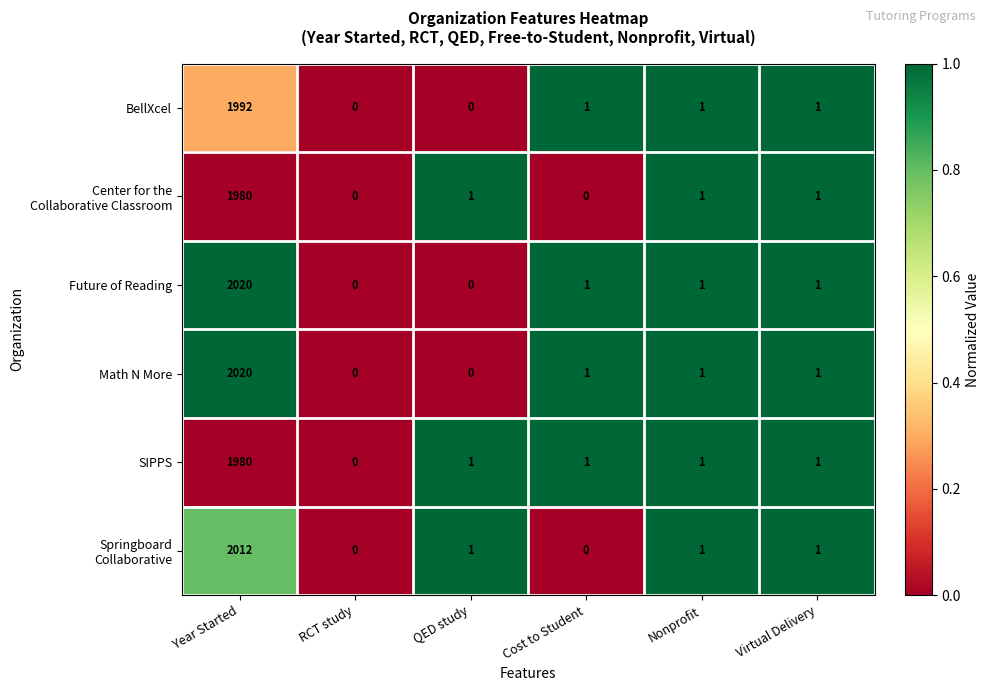

Where does the BellXcel series first go above 1?

Year Started